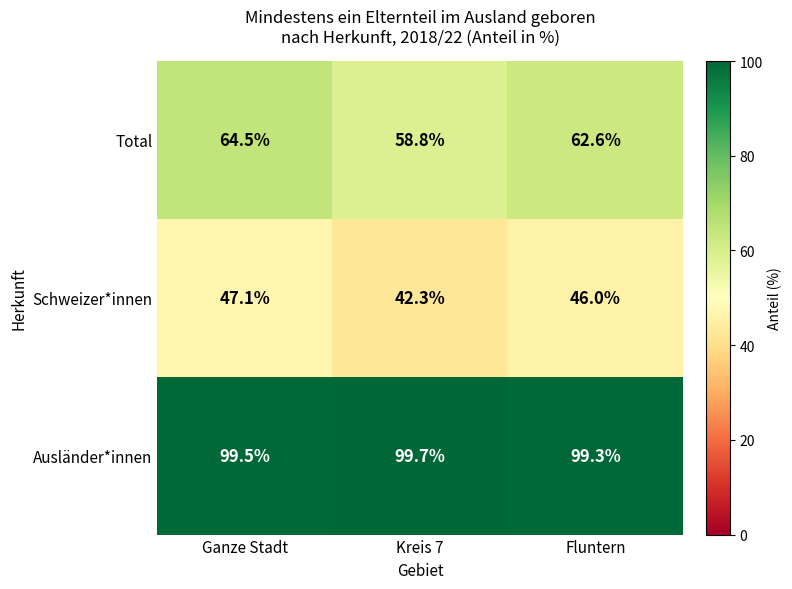

Is it true that Ausländer*innen equals 99.7 at Kreis 7?

True